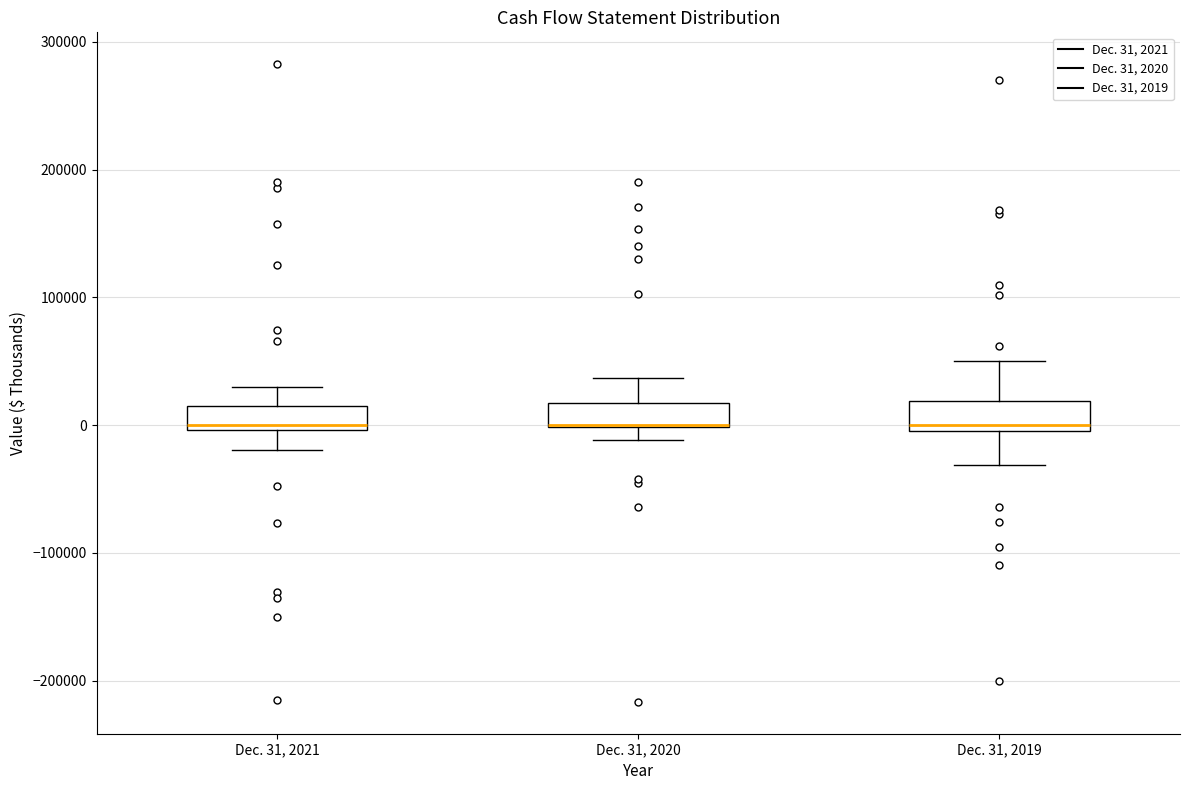

Reading left to right, read every box against the y-axis: the position of its median line, the range the box covers, and the ends of its whiskers. The values are not printed on the chart, so give them approximately, as read against the axis.

Dec. 31, 2021: median 0 (just above the box's lower edge), box 0 to 10000, whiskers -20000 to 30000
Dec. 31, 2020: median 0 (drawn on the box's lower edge), box 0 to 20000, whiskers -10000 to 40000
Dec. 31, 2019: median 0 (just above the box's lower edge), box 0 to 20000, whiskers -30000 to 50000